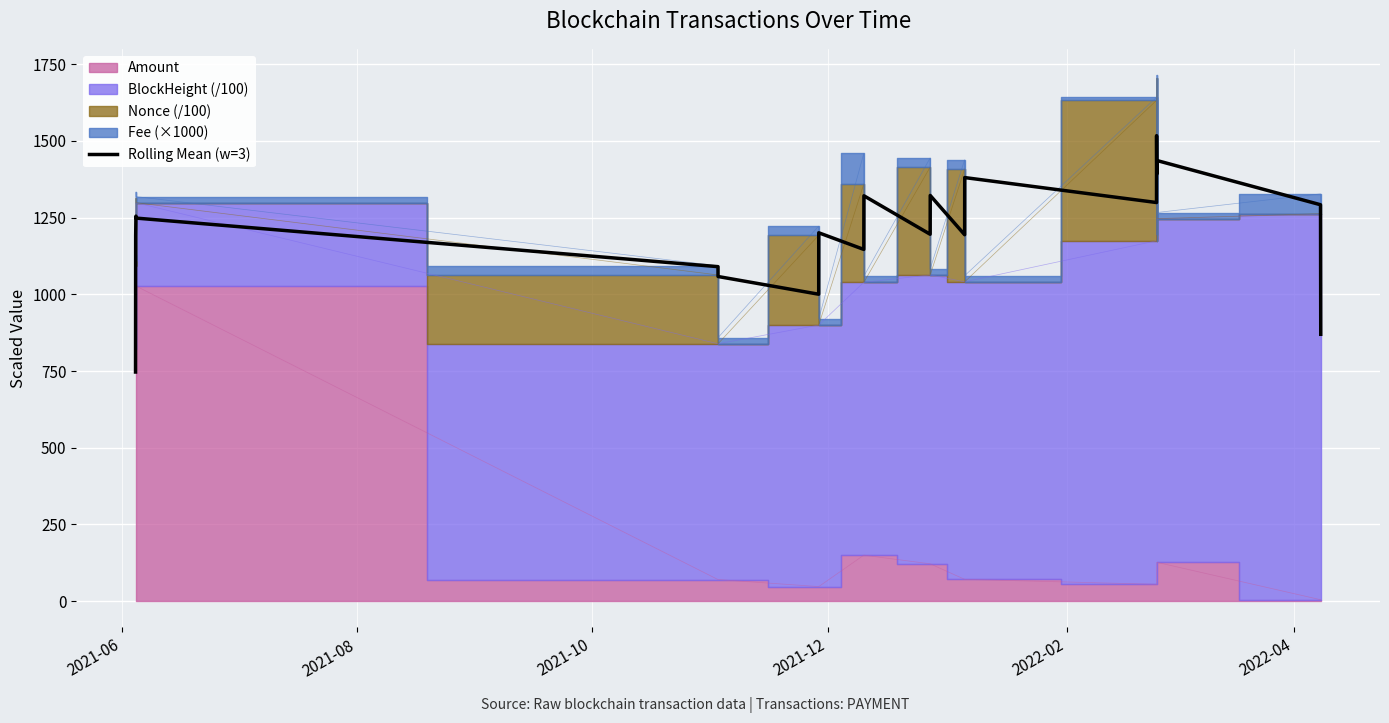

Reading left to right, transcribe all the data shown in this chart.

746.9	1191.5	1255.0	1248.6	1090.3	1058.2	1000.5	1200.8	1146.5	1321.4	1196.0	1322.4	1194.5	1380.8	1299.4	1517.3	1392.1	1436.4	1292.2	869.9